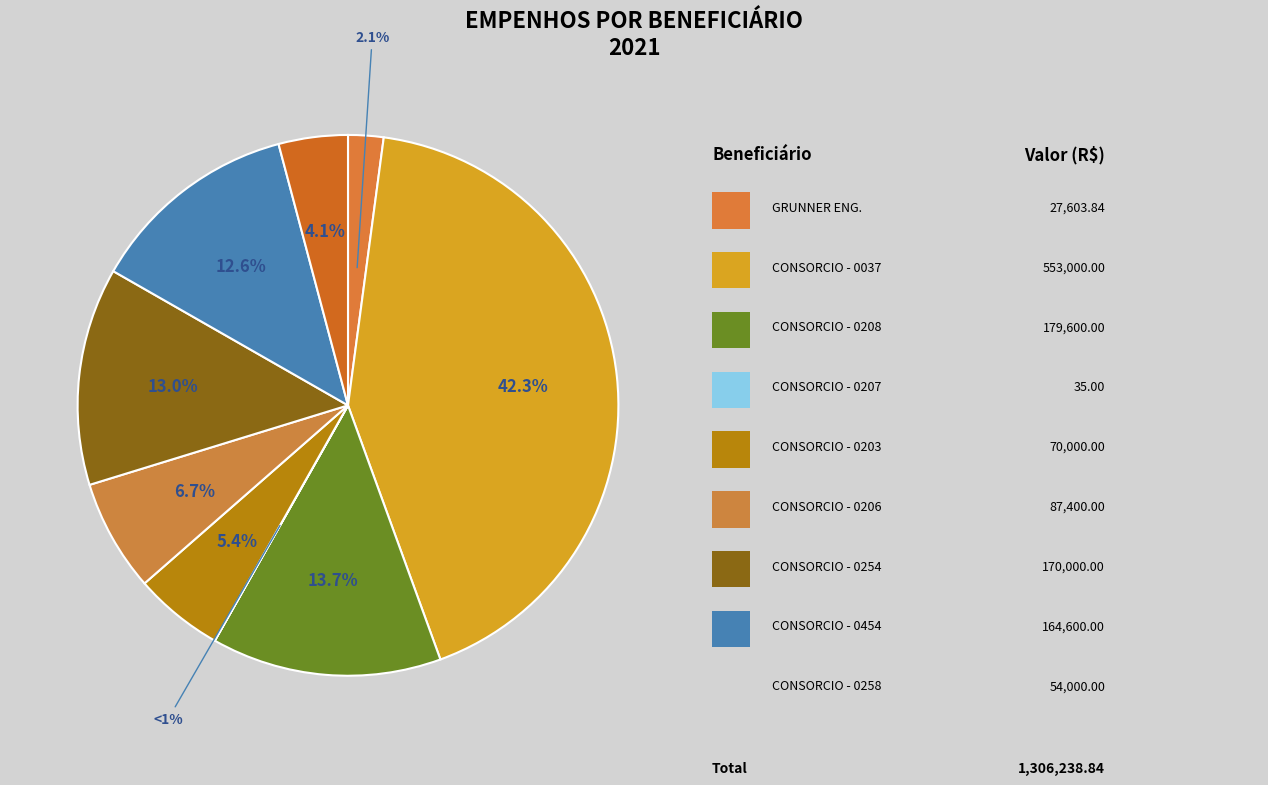

Does CONSORCIO SINALIZACAO VITORIA - 0258 account for over 50% of the chart?

No